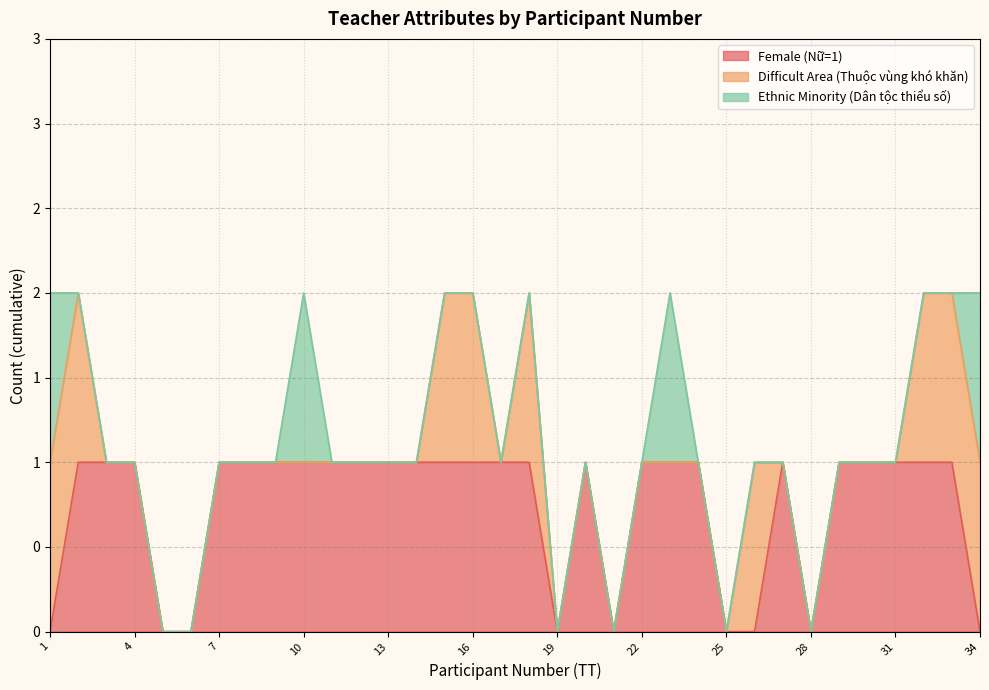

At which category is the sum across all series the highest?

1